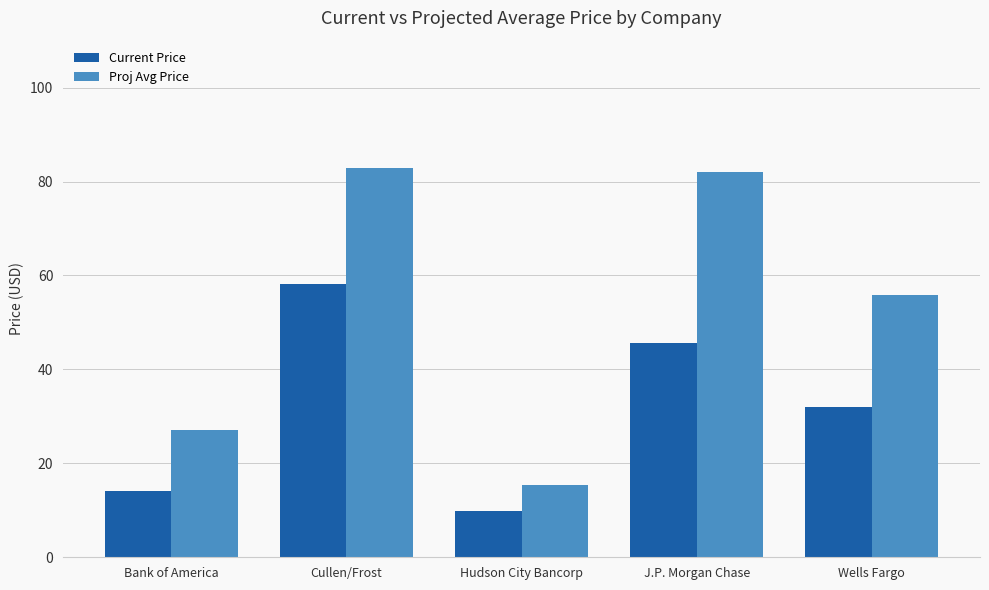

What is the label of the 3rd bar from the right?

Hudson City Bancorp